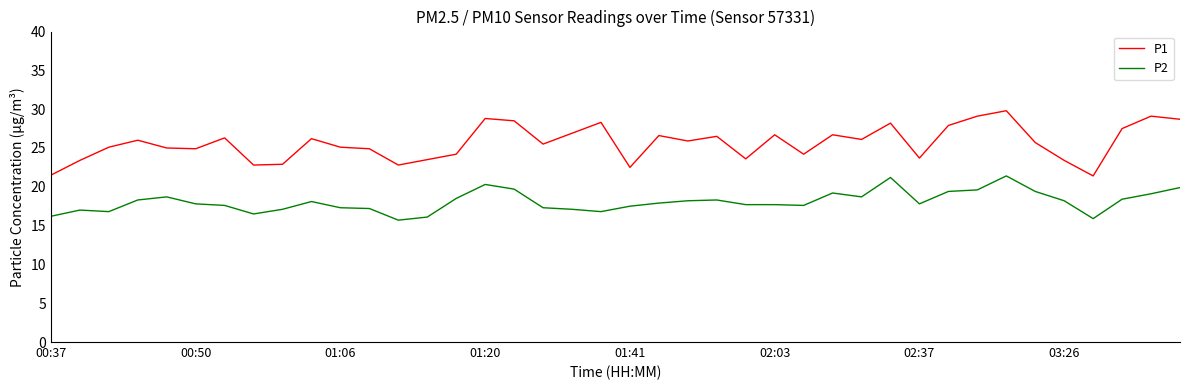

True or false: P2 and P1 intersect in this chart.

False